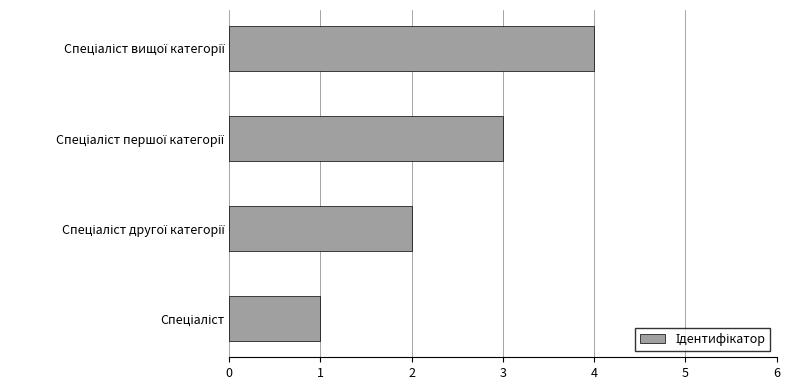

What is the sum of all values?

10